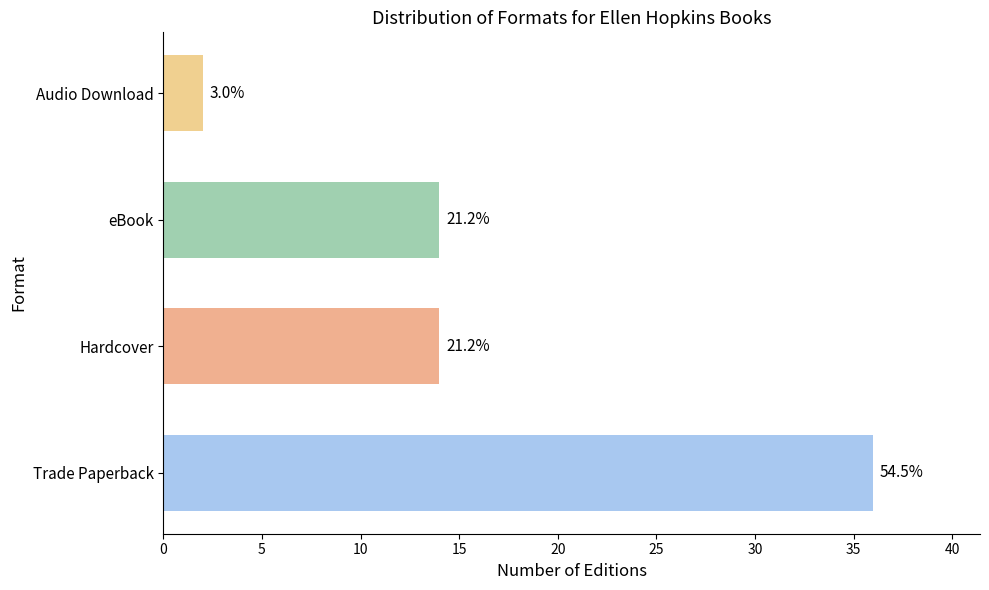

What is the value of the 3rd bar from the left?

14